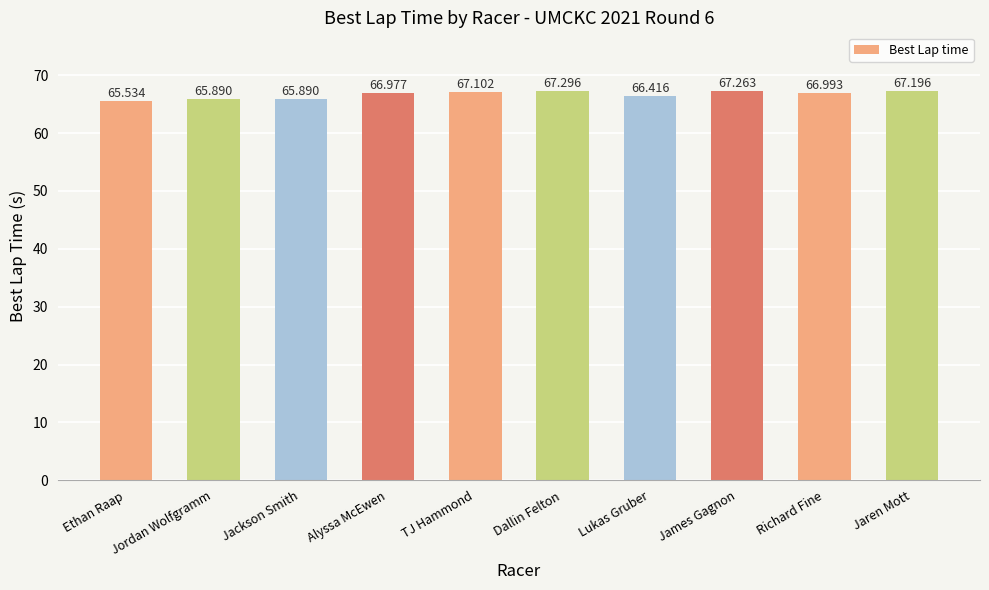

Count the number of data series in this chart.

1